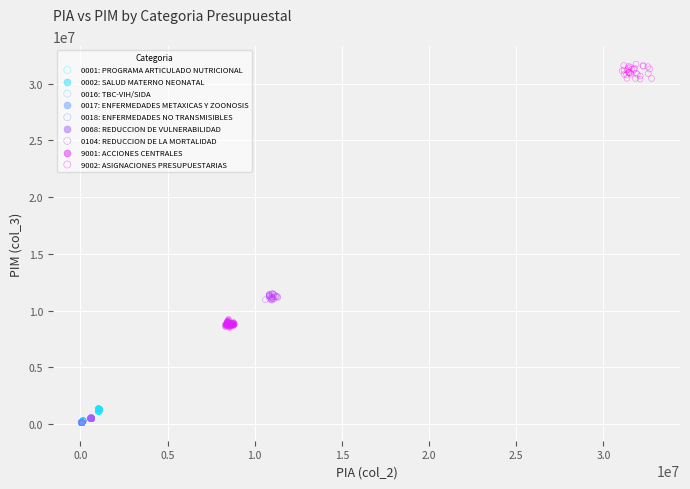

Which series reaches the maximum Y coordinate?

9002: ASIGNACIONES PRESUPUESTARIAS